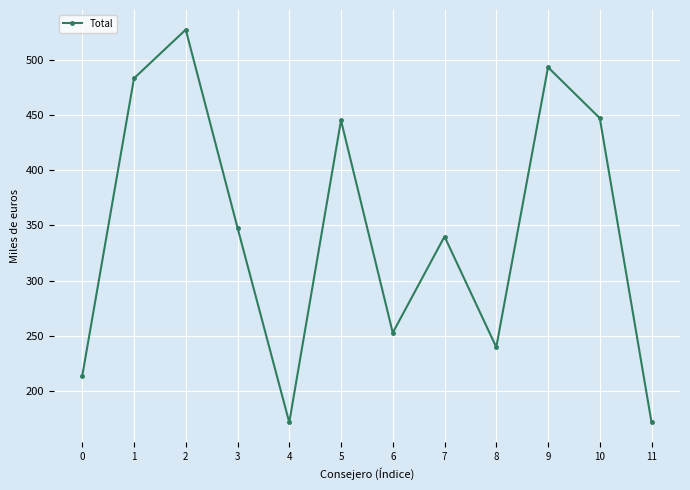

How many lines are shown in the chart?

1